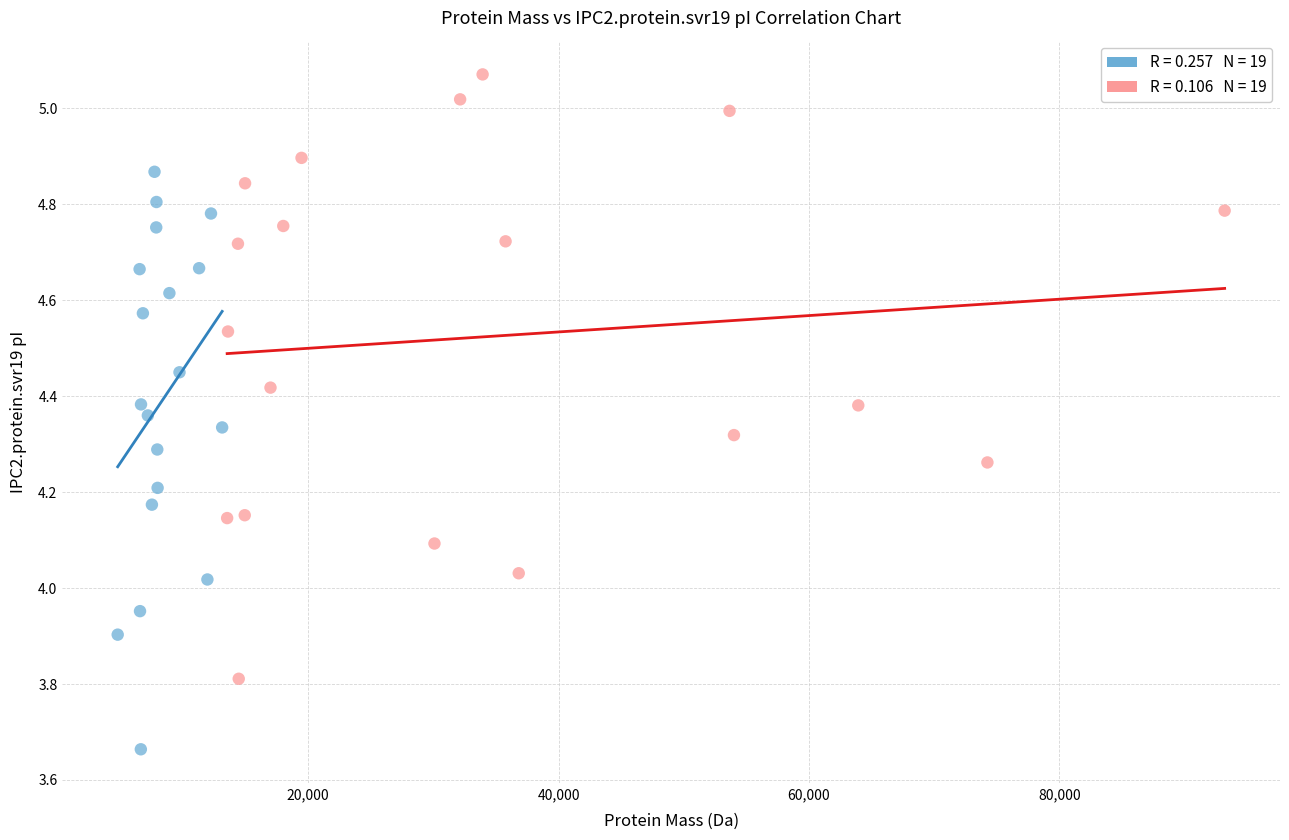

Which series reaches the minimum Y coordinate?

Smaller Proteins (mass ≤ median)